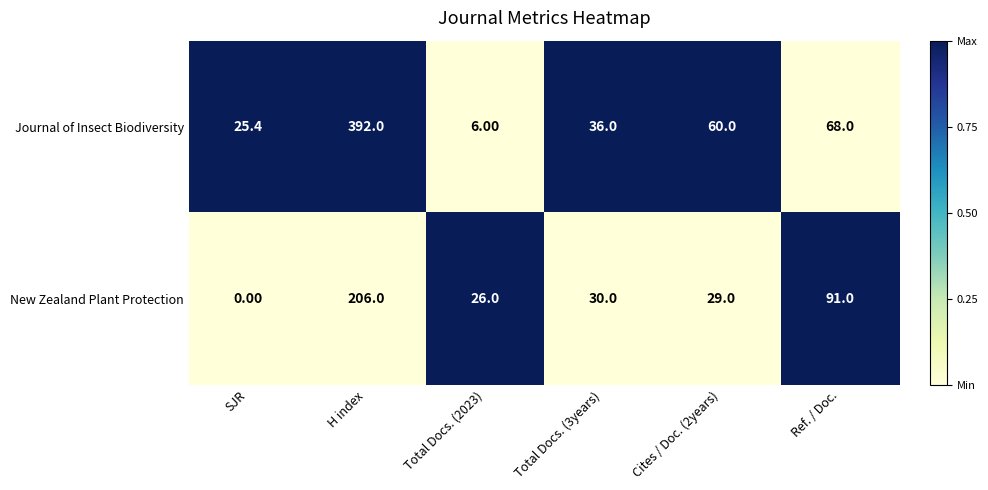

Where does the Journal of Insect Biodiversity series first go above 60?

H index